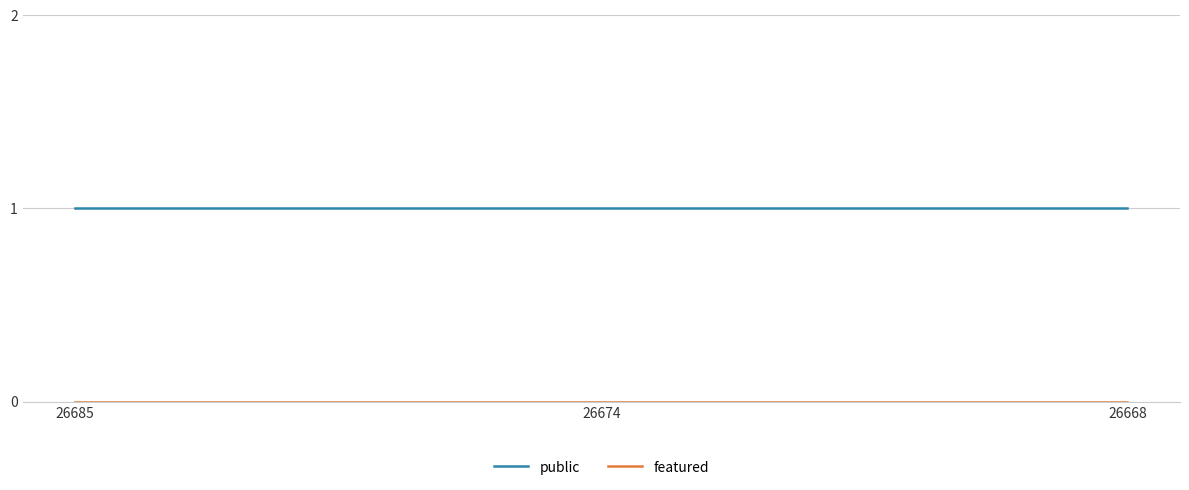

Which series has the largest total across all categories?

public